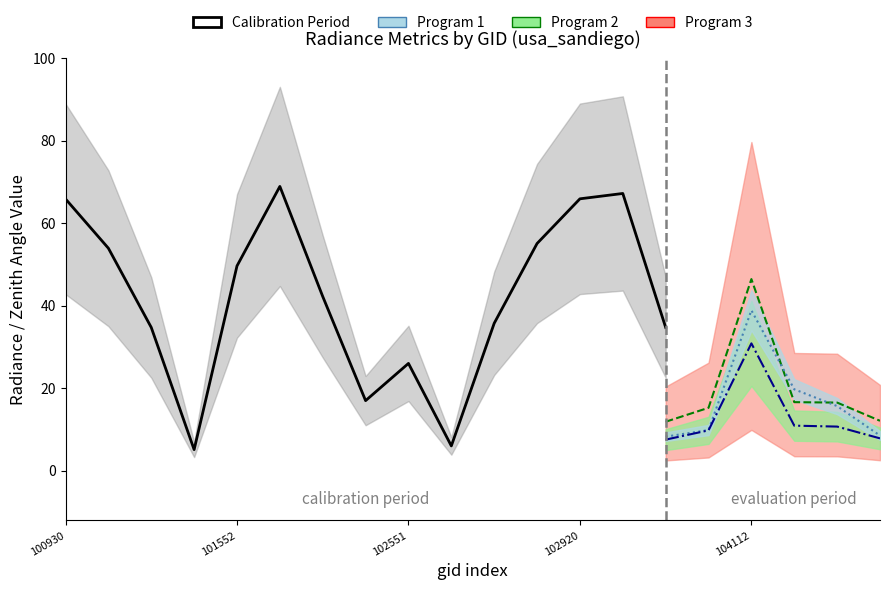

What is the label of the 15th point from the left?

14